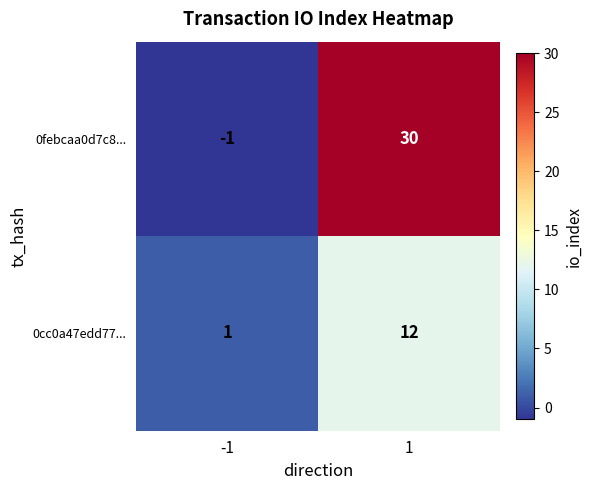

At -1, list the series in order from largest to smallest.

0cc0a47edd77..., 0febcaa0d7c8...